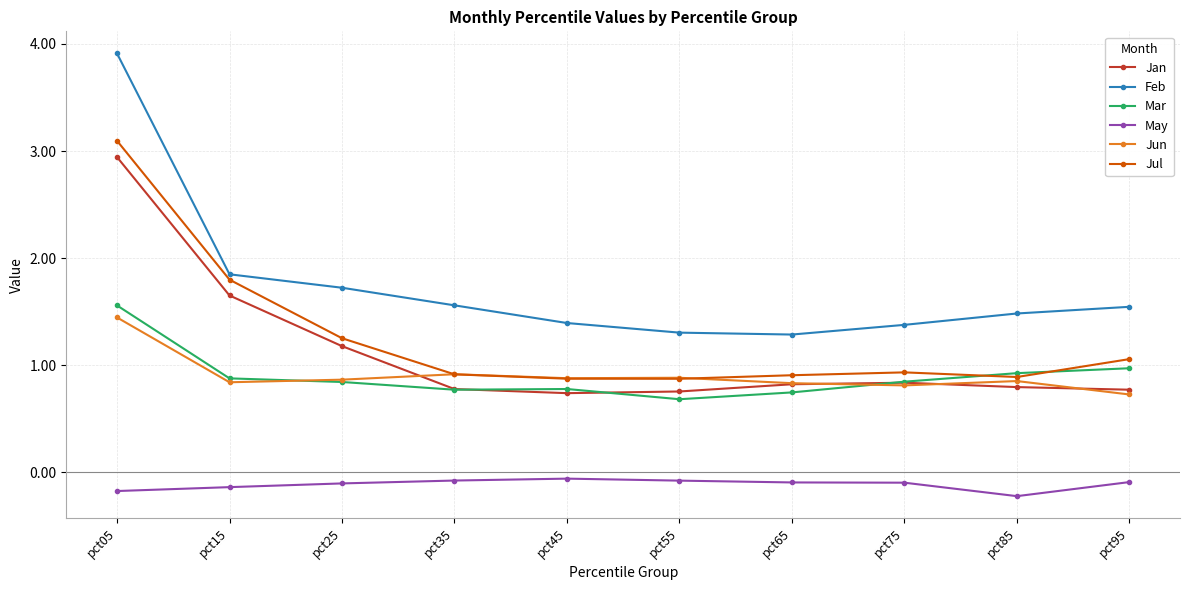

How many categories are shown in the chart?

10